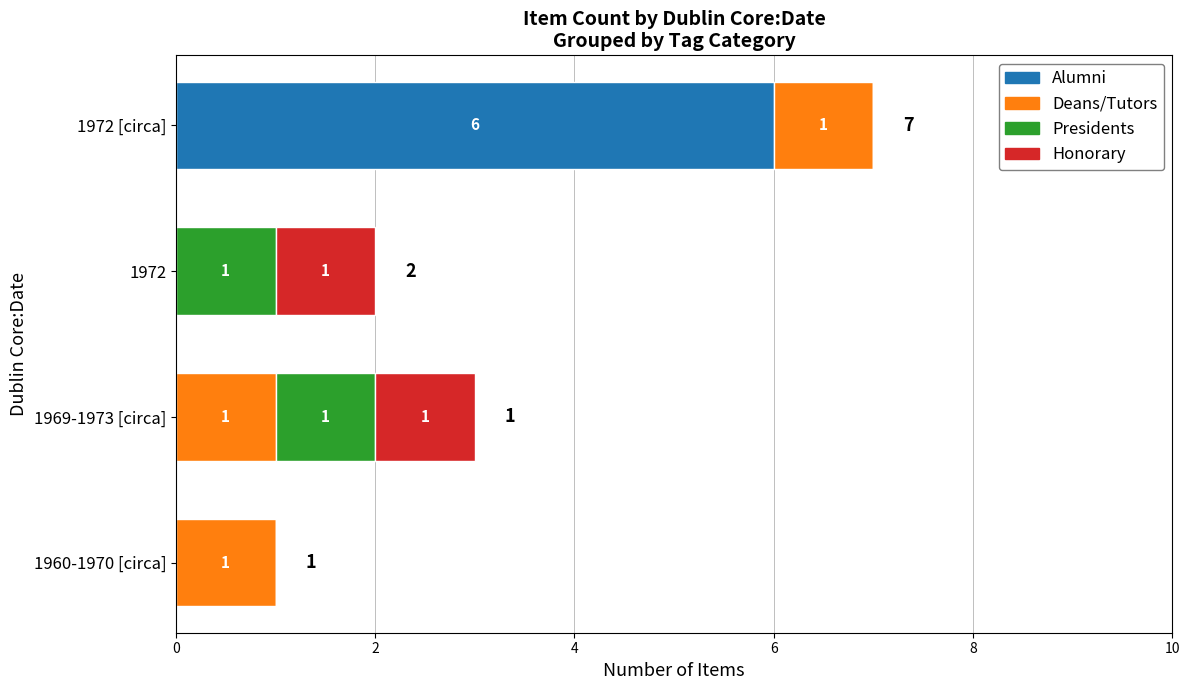

At which label does Alumni reach its peak?

1972 [circa]